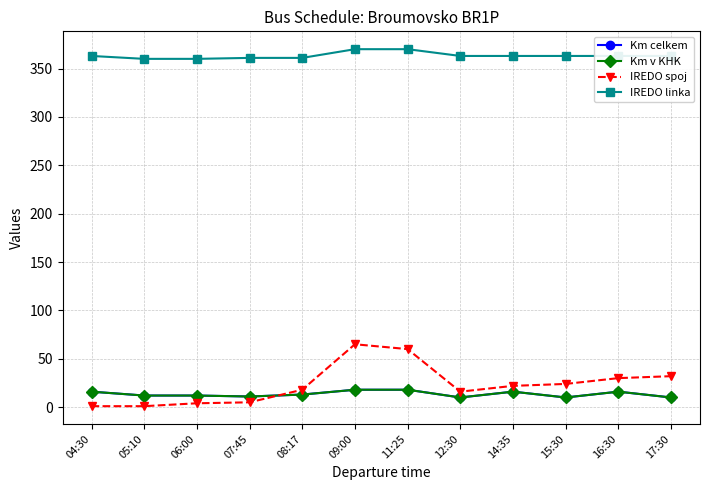

In Km v KHK, how many points are higher than both neighbors (excluding endpoints)?

2